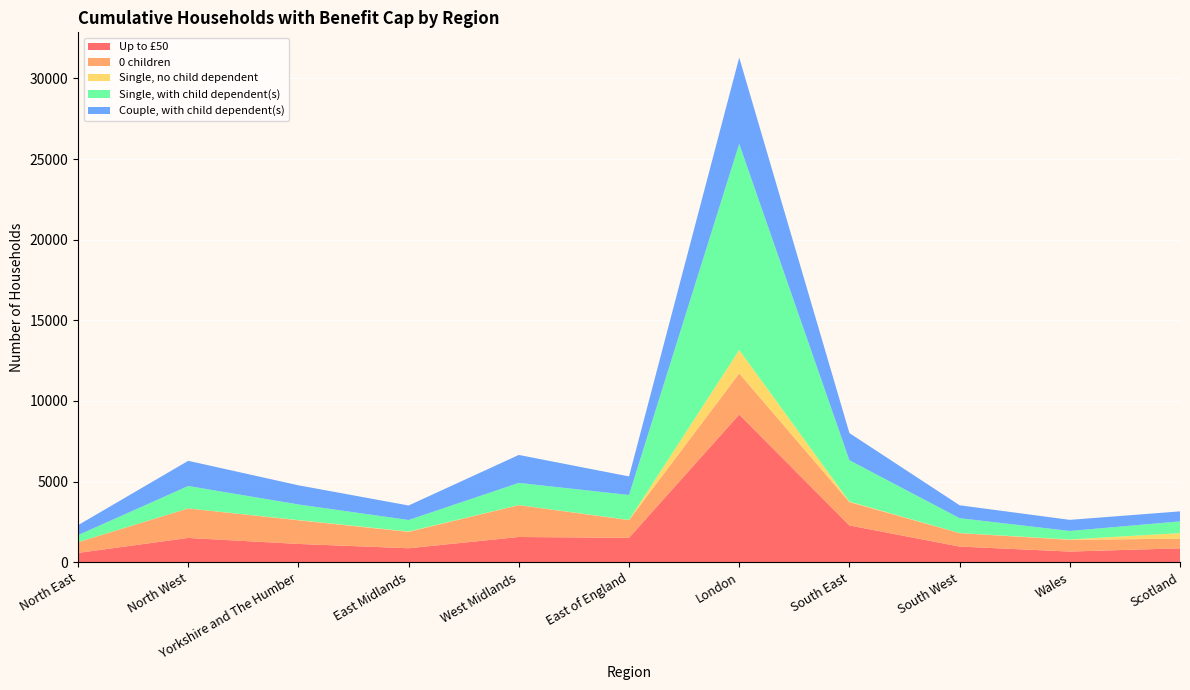

Reading right to left, what are all the values shown in this chart?

Up to £50: Scotland=862	Wales=661	South West=970	South East=2281	London=9158	East of England=1513	West Midlands=1564	East Midlands=865	Yorkshire and The Humber=1133	North West=1505	North East=576
0 children: Scotland=598	Wales=726	South West=834	South East=1446	London=2552	East of England=1098	West Midlands=1974	East Midlands=1016	Yorkshire and The Humber=1468	North West=1828	North East=664
Single, no child dependent: Scotland=346	Wales=24	South West=7	South East=35	London=1449	East of England=13	West Midlands=8	East Midlands=24	Yorkshire and The Humber=14	North West=5	North East=5
Single, with child dependent(s): Scotland=726	Wales=528	South West=920	South East=2562	London=12788	East of England=1547	West Midlands=1373	East Midlands=714	Yorkshire and The Humber=967	North West=1390	North East=433
Couple, with child dependent(s): Scotland=621	Wales=688	South West=801	South East=1686	London=5349	East of England=1149	West Midlands=1734	East Midlands=899	Yorkshire and The Humber=1188	North West=1561	North East=618